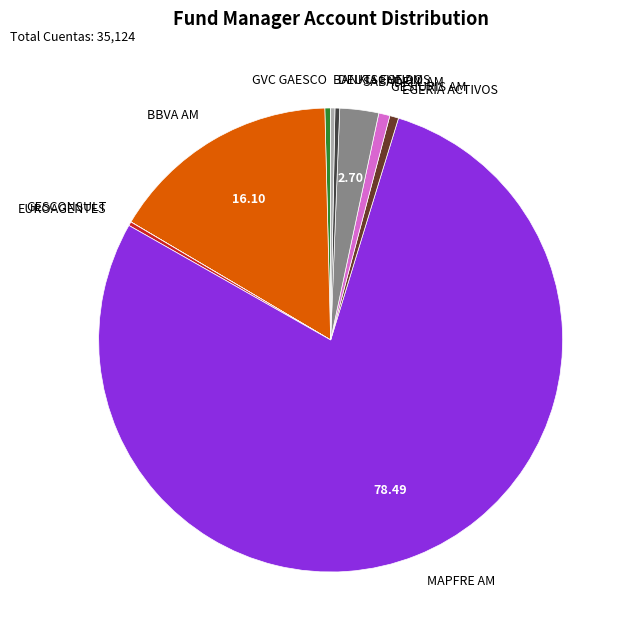

Which slice is the largest?

MAPFRE AM